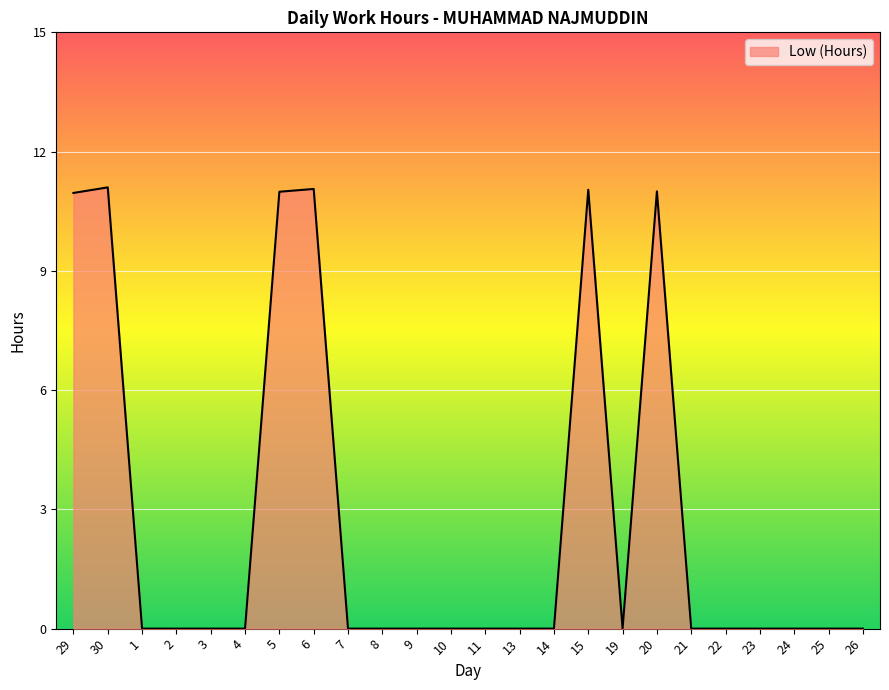

What position from the right is 29?

24